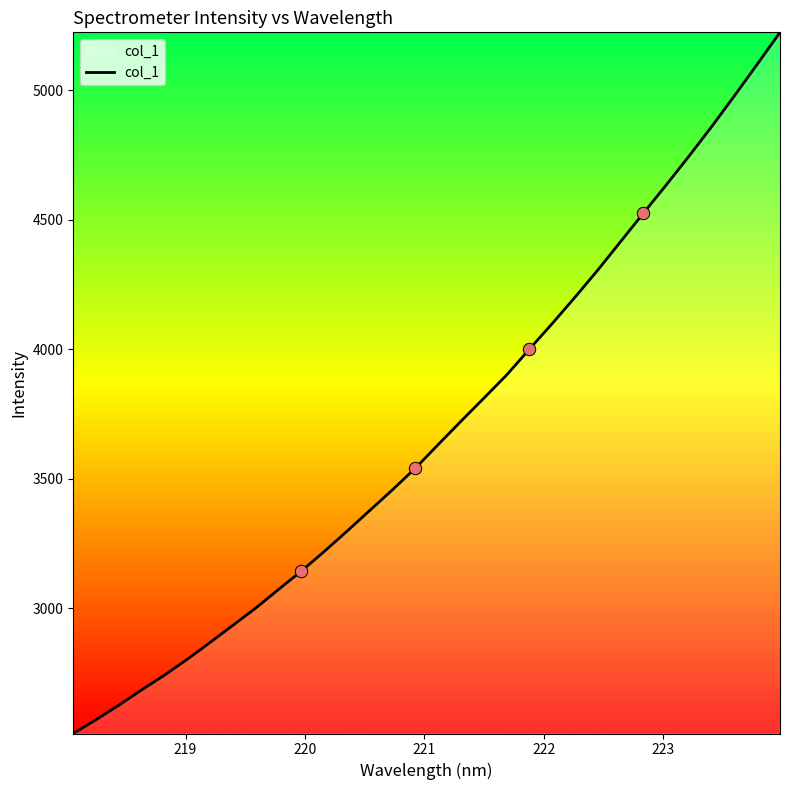

What is the difference between the maximum and minimum values?

2706.8